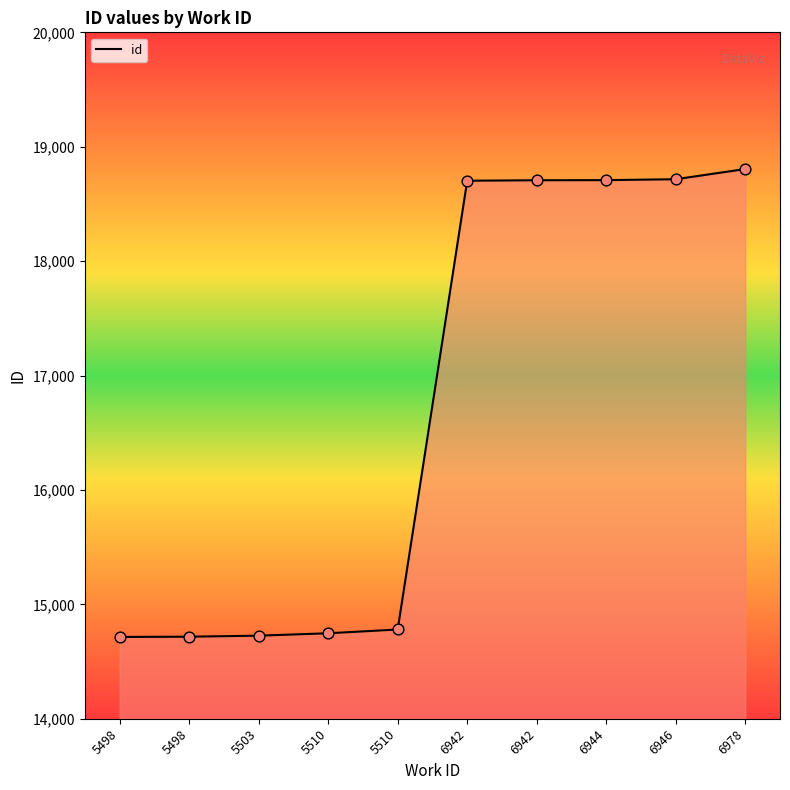

Approximately how many times larger is the value at 5498 compared to 6942?

0.8